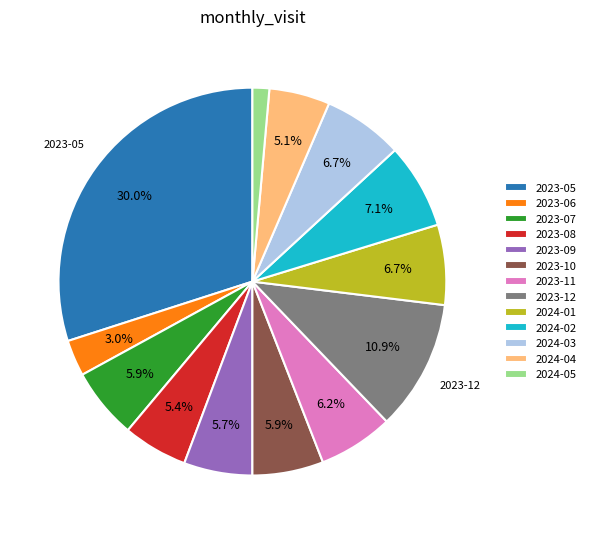

Count the number of slices in the pie.

13